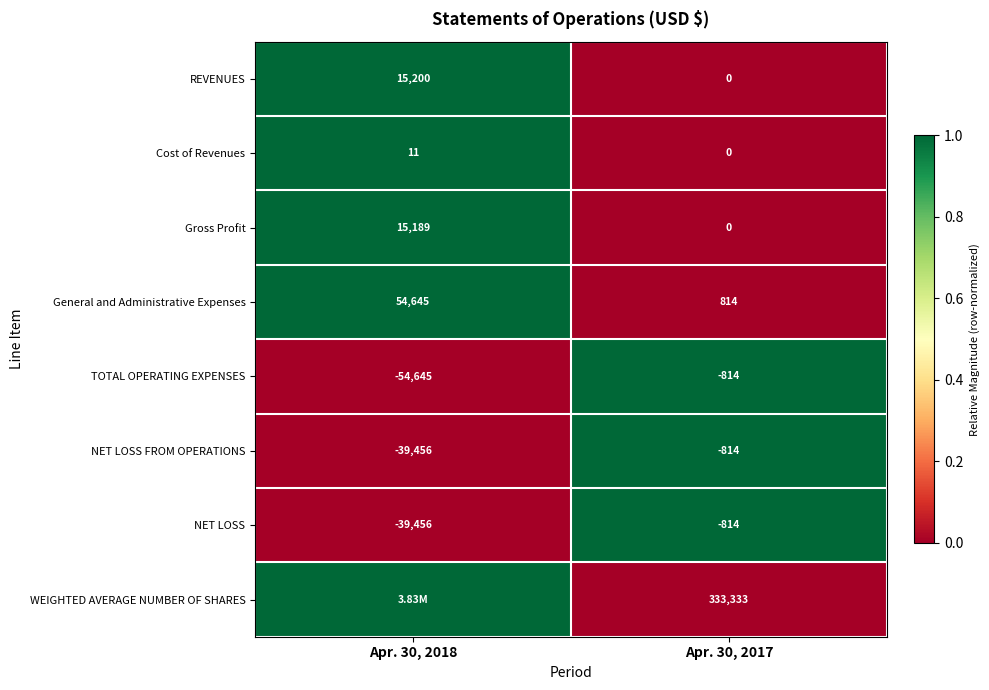

What is the difference between the maximum and minimum values in the REVENUES series?

15200